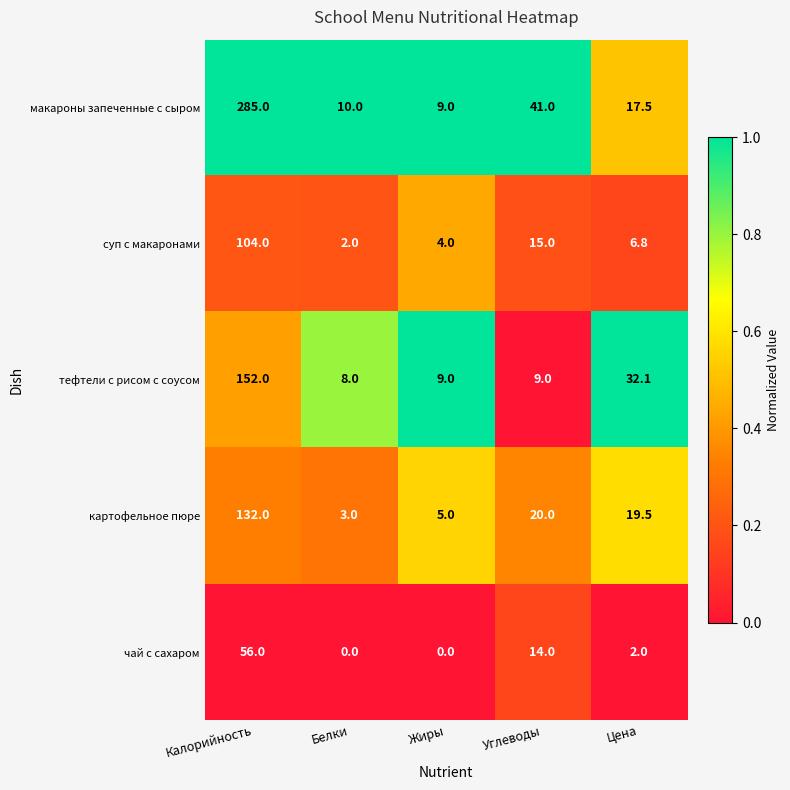

Which series has the largest range (max minus min)?

макароны запеченные с сыром